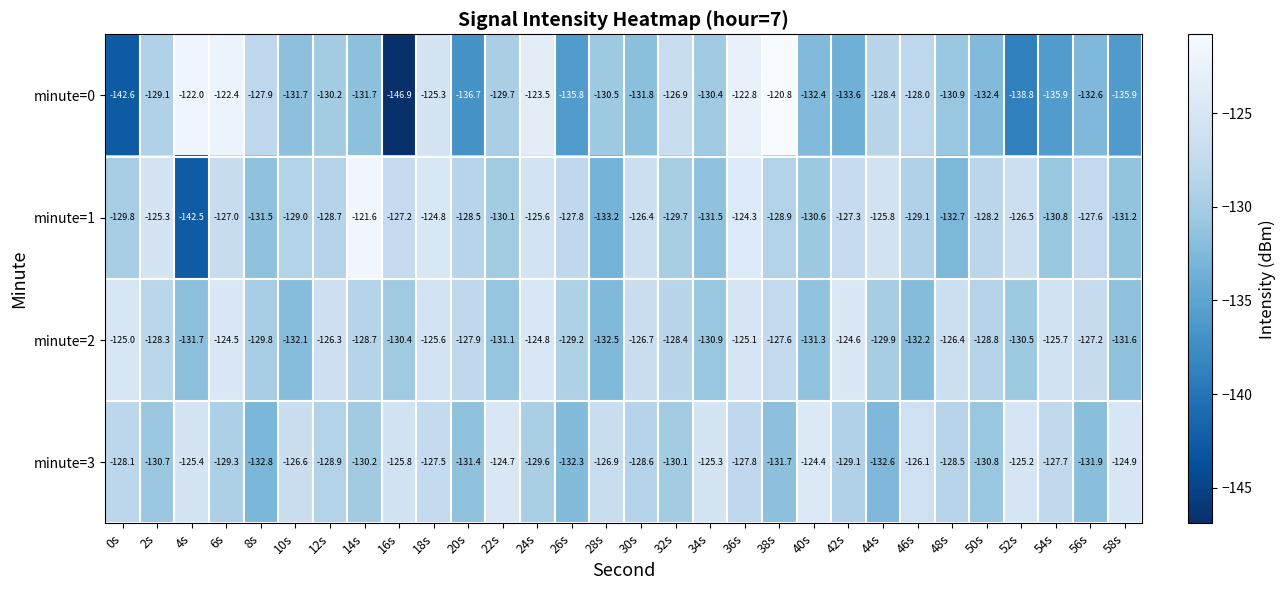

At which label is minute=0 closest to -133?

56s